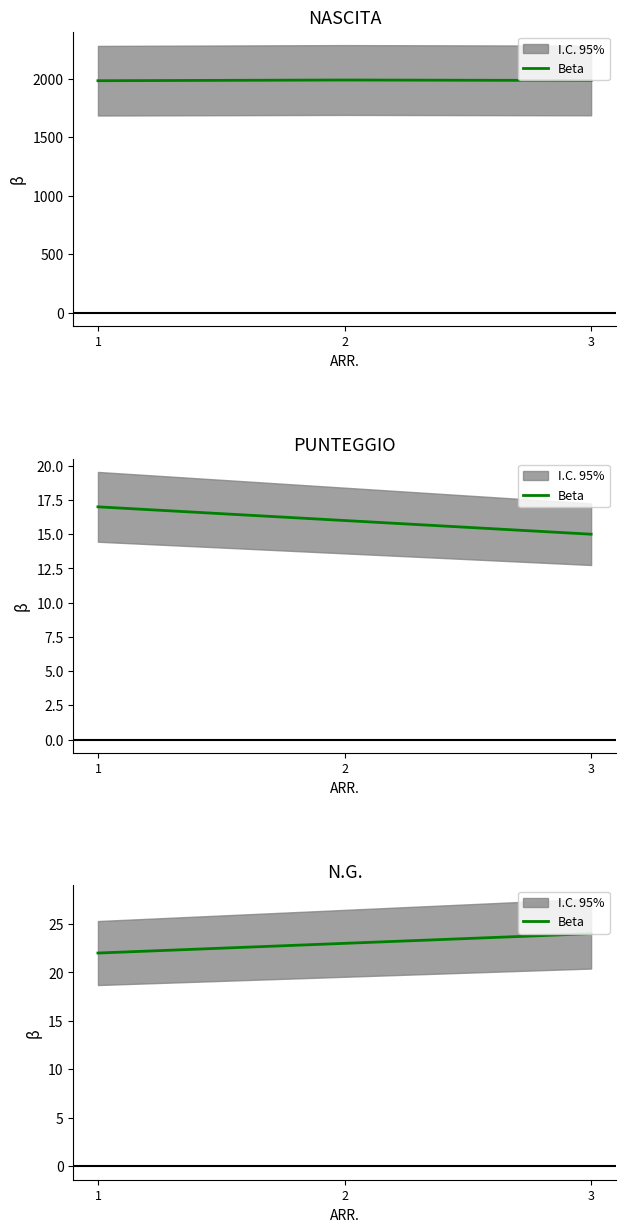

What is the value of the 2nd point from the left?

23